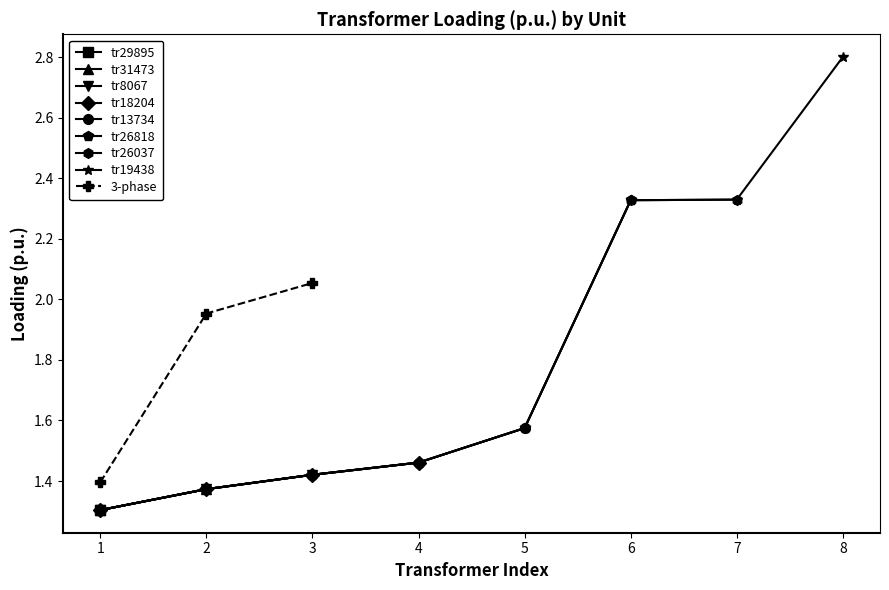

Rank the categories by 3-phase value from lowest to highest.

1, 2, 3